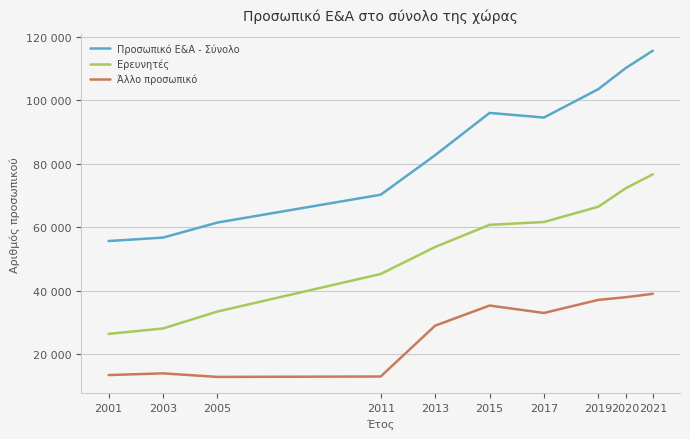

Which category has the highest value in the Ερευνητές series?

2021